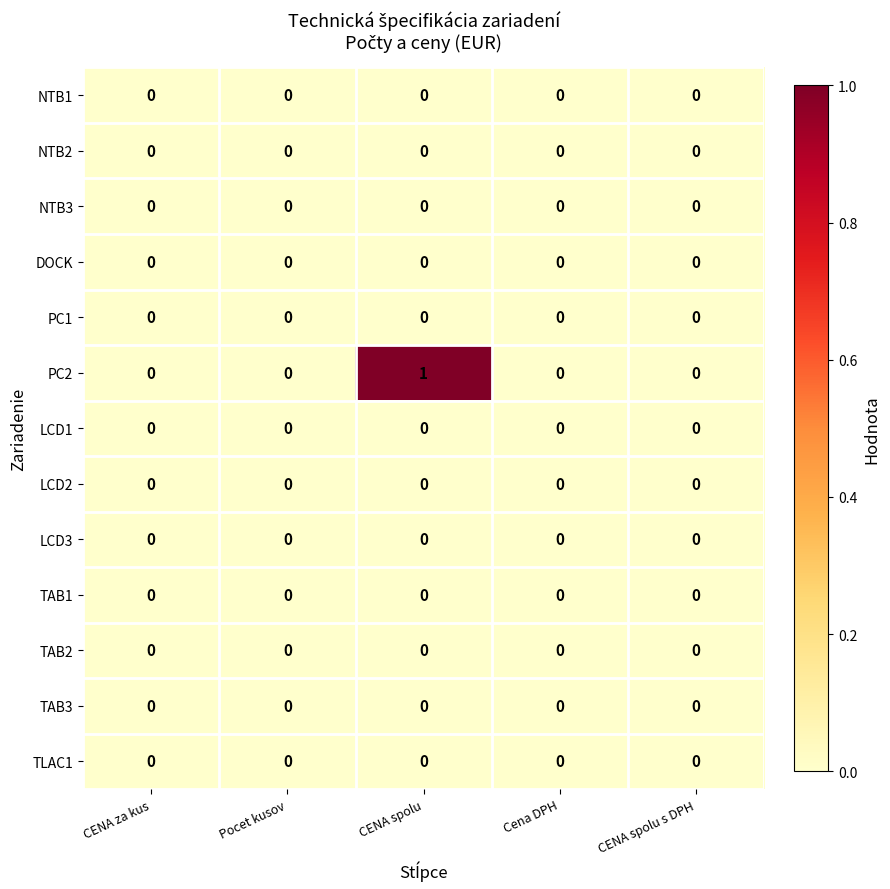

At which category does the chart reach its peak across all series?

CENA spolu